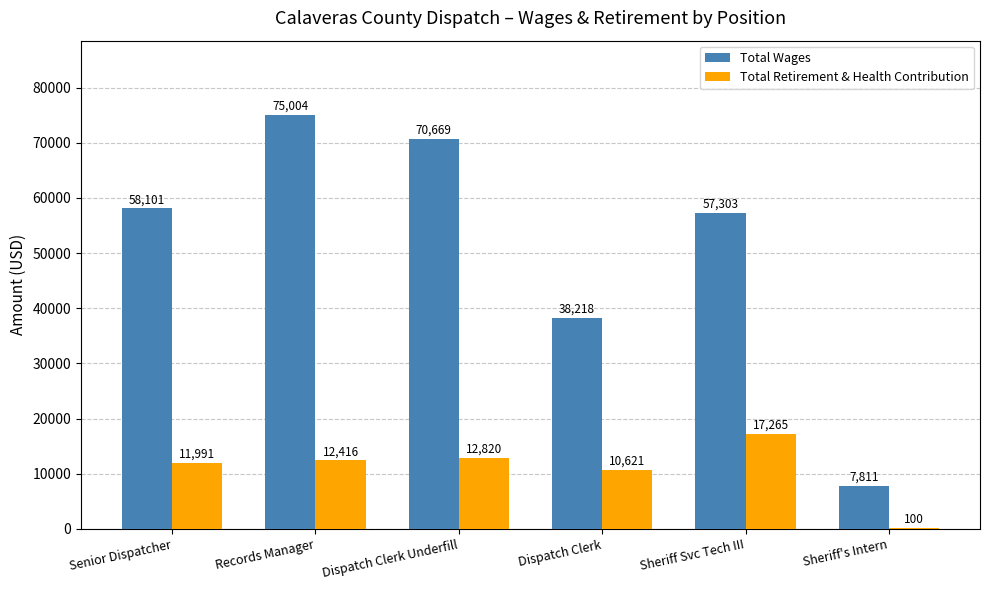

What is the sum of the Total Retirement & Health Contribution values at Sheriff's Intern and Senior Dispatcher?

12091